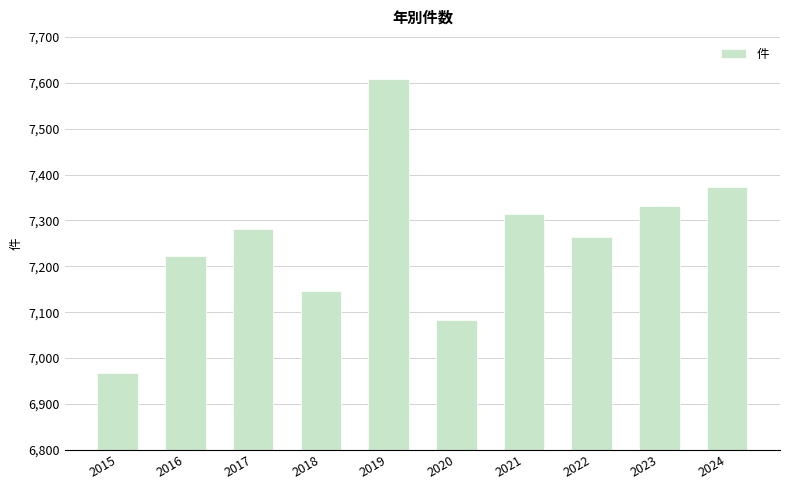

Rank the categories by value from lowest to highest.

2015, 2020, 2018, 2016, 2022, 2017, 2021, 2023, 2024, 2019